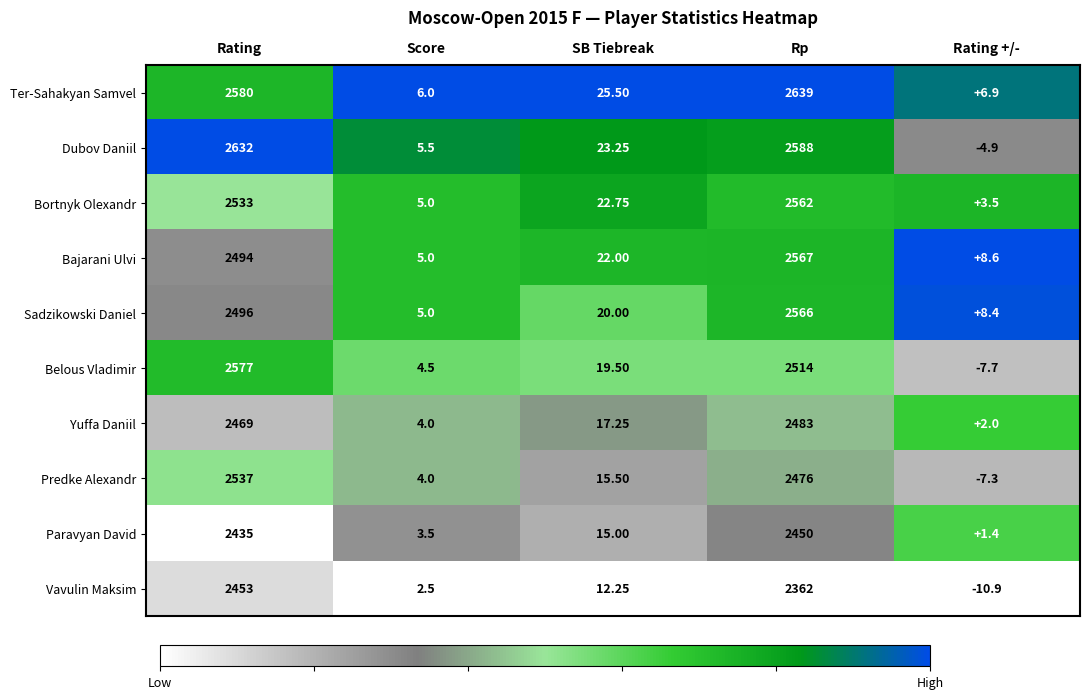

Which series has the largest range (max minus min)?

Dubov Daniil